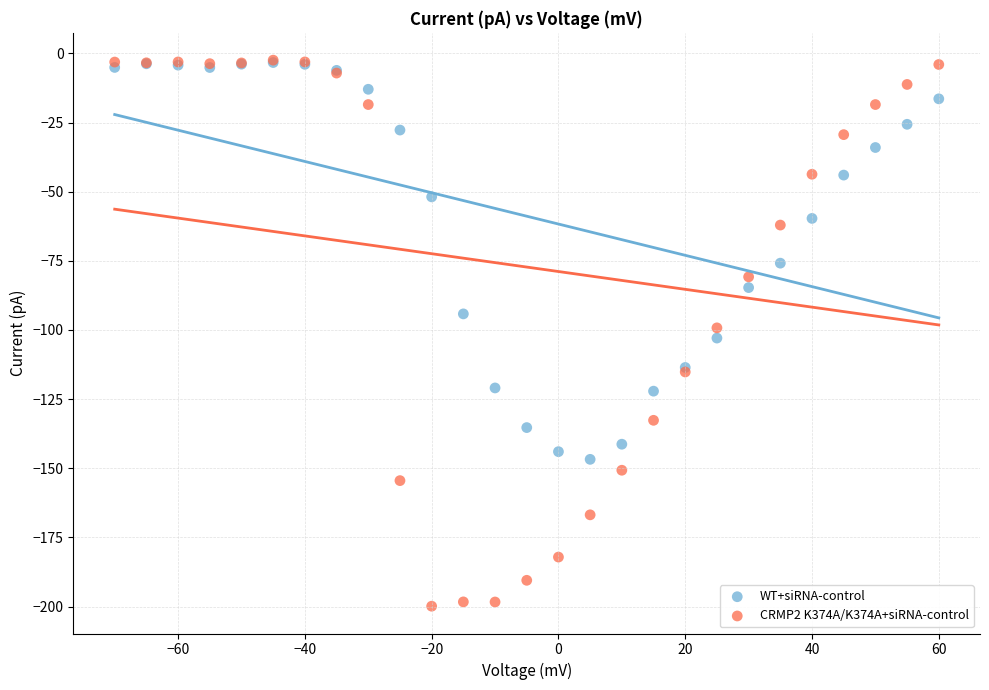

Which series has the largest Y range (max minus min)?

CRMP2 K374A/K374A+siRNA-control